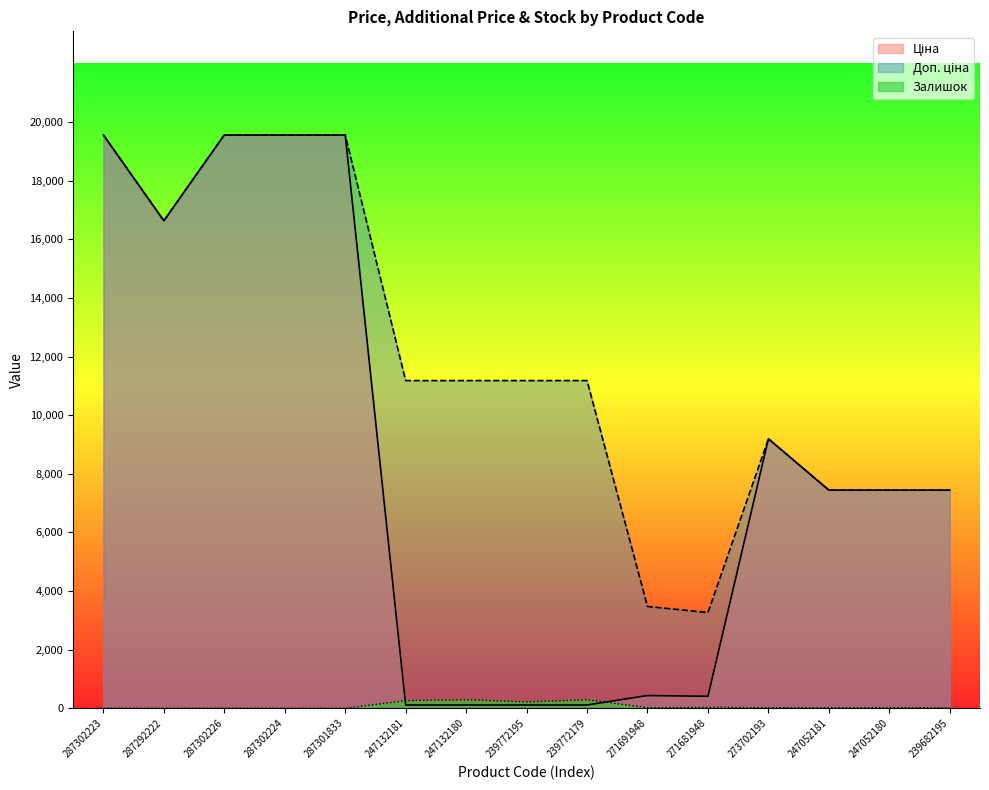

True or false: Залишок and Доп. ціна cross at least once.

False